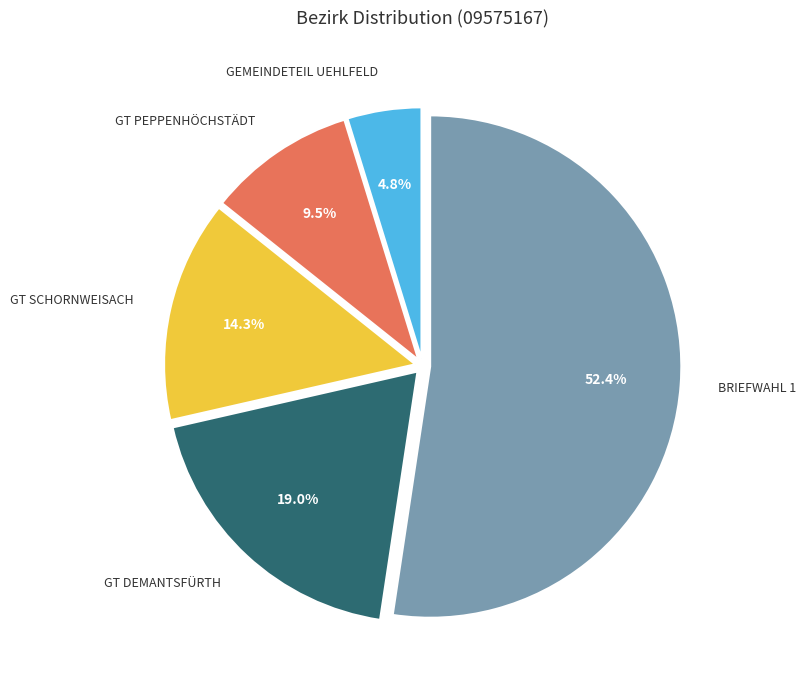

Does any single category account for the majority?

Yes